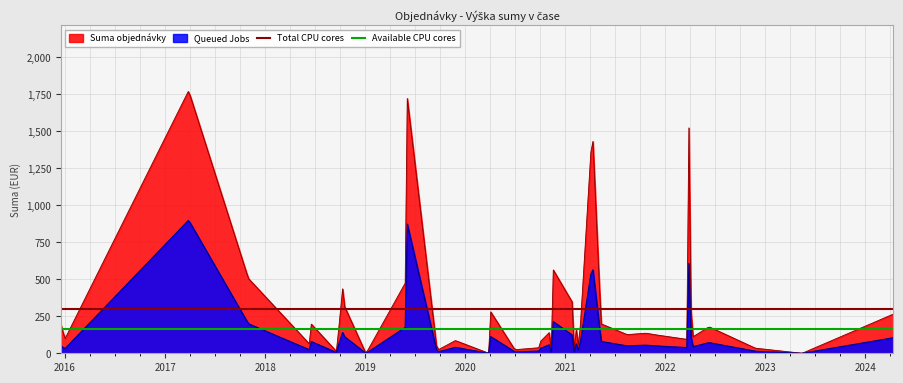

How many lines are shown in the chart?

2